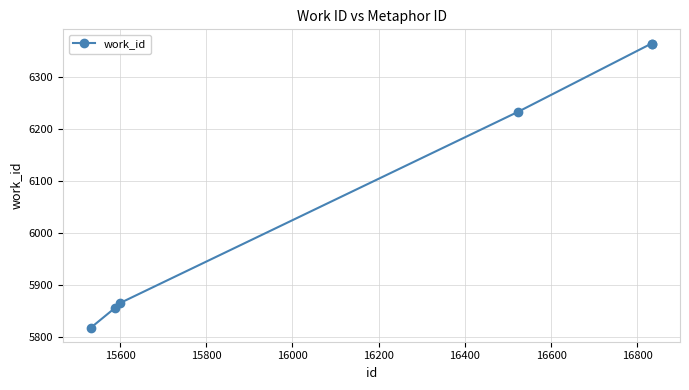

Does the chart have visible grid lines?

Yes